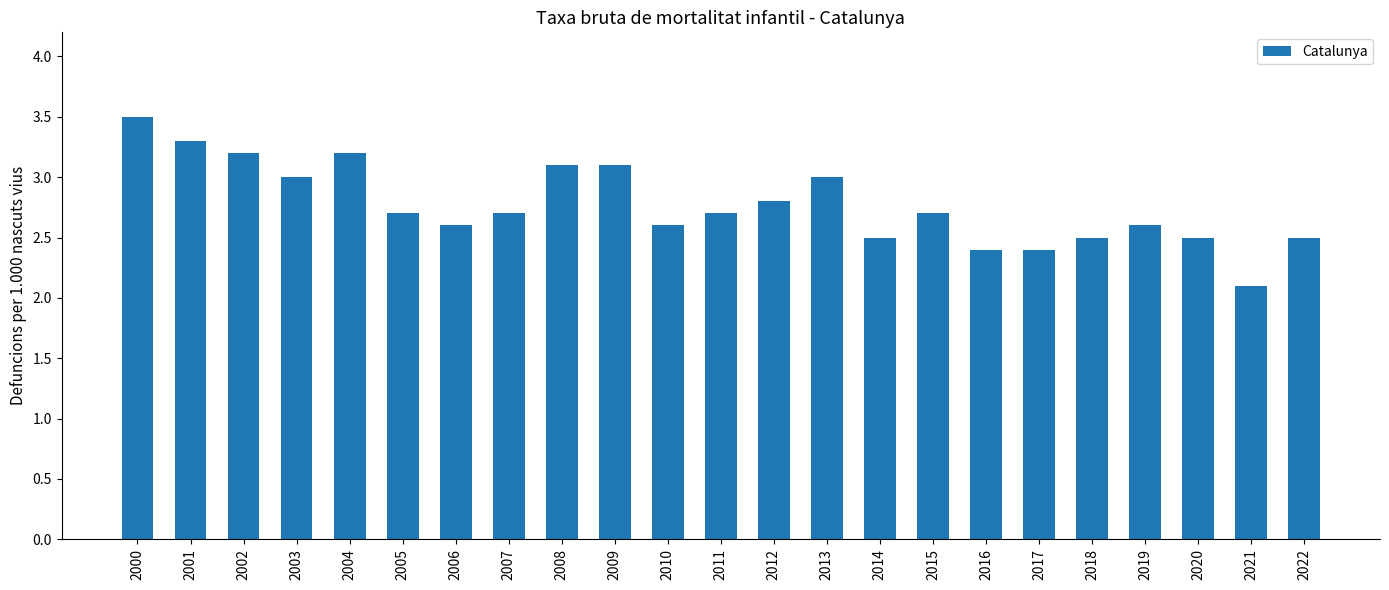

What is the difference between the maximum and minimum values?

1.4